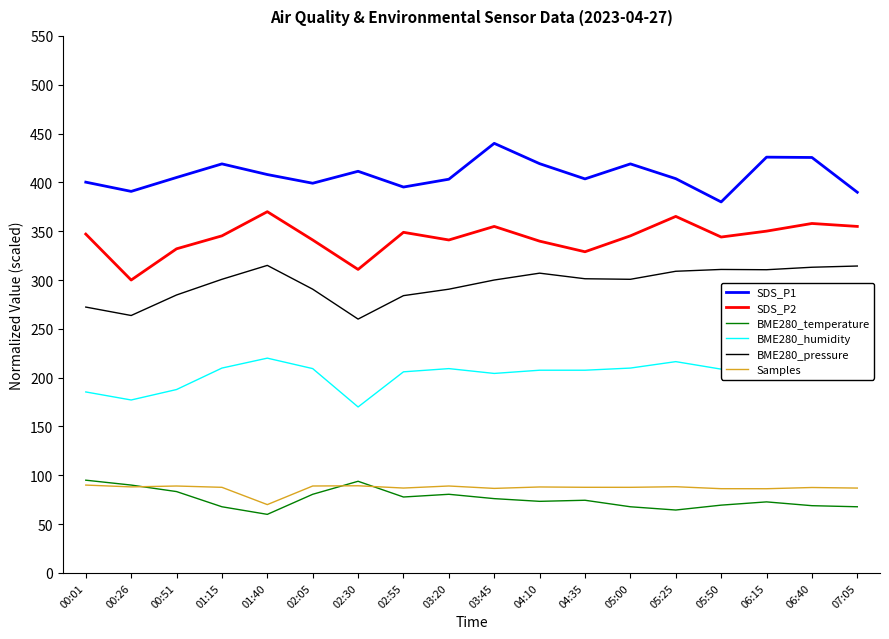

Does the chart display data point markers on the line(s)?

No